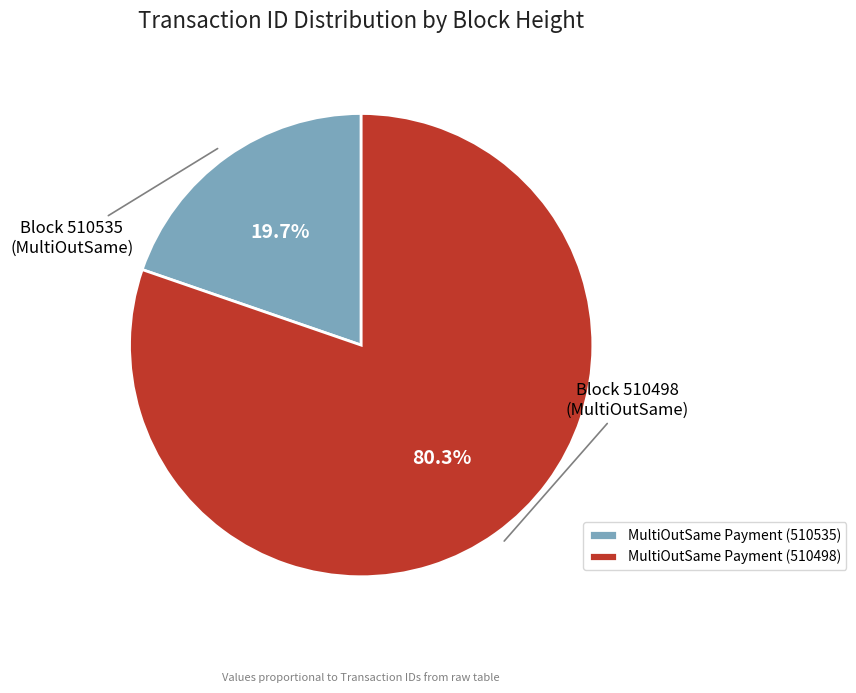

True or false: MultiOutSame Payment (510535) accounts for 31% of the total.

False